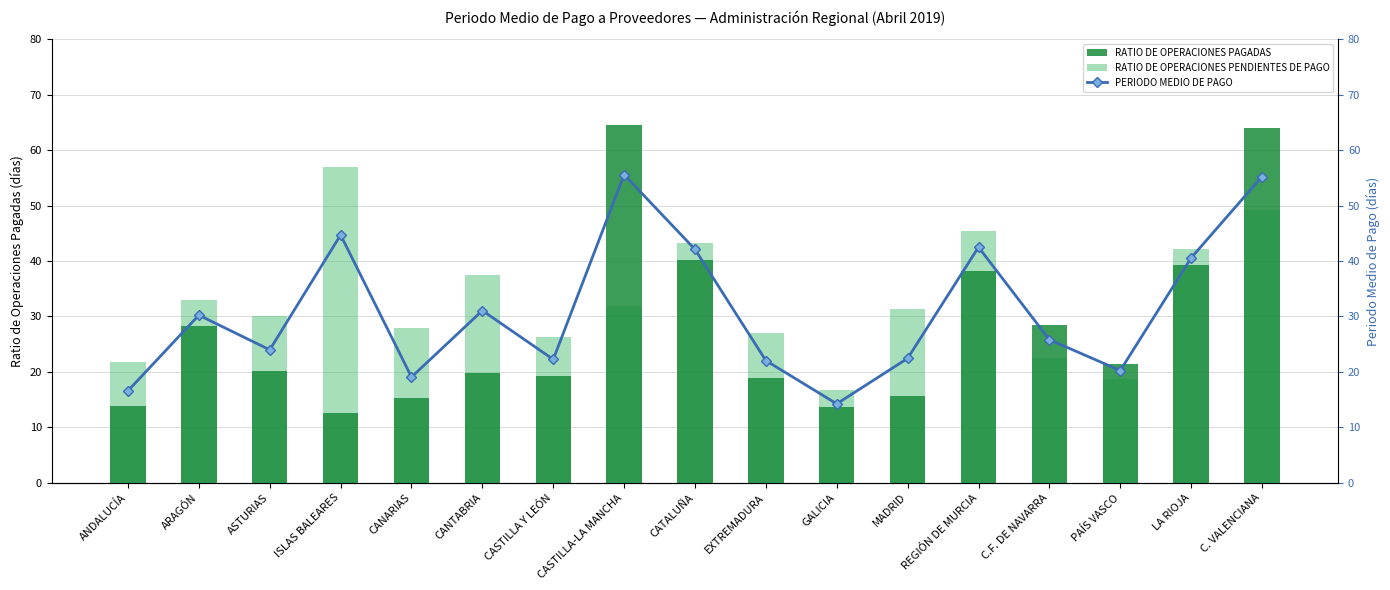

Reading left to right, transcribe all the data shown in this chart.

RATIO DE OPERACIONES PAGADAS: 13.9	28.3	20.1	12.6	15.3	19.8	19.2	64.5	40.3	18.8	13.7	15.6	38.2	28.4	21.4	39.2	64.1
RATIO DE OPERACIONES PENDIENTES DE PAGO: 21.8	32.9	30.1	56.9	28.0	37.6	26.3	31.9	43.2	27.0	16.8	31.3	45.4	22.4	18.7	42.1	49.2
PERIODO MEDIO DE PAGO: 16.6	30.2	24.0	44.7	19.1	31.1	22.2	55.6	42.1	22.0	14.2	22.4	42.5	25.8	20.2	40.6	55.2